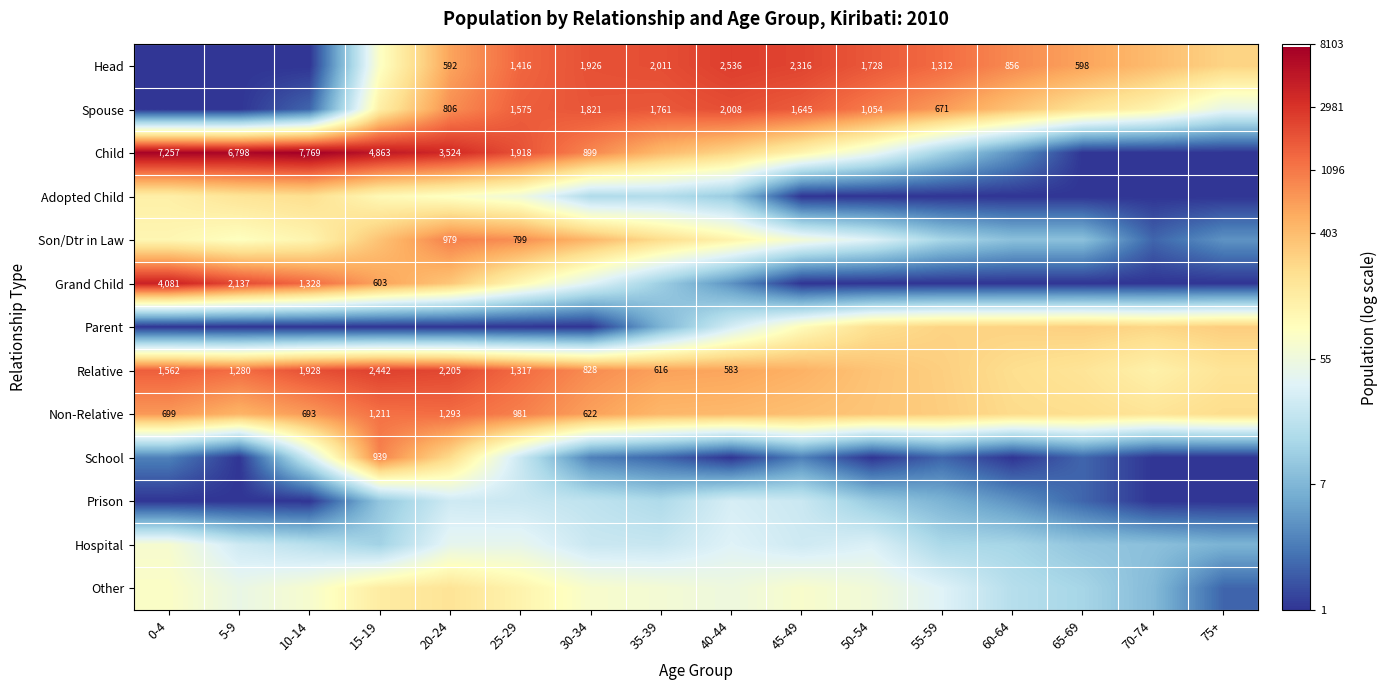

Which series has the largest range (max minus min)?

Child